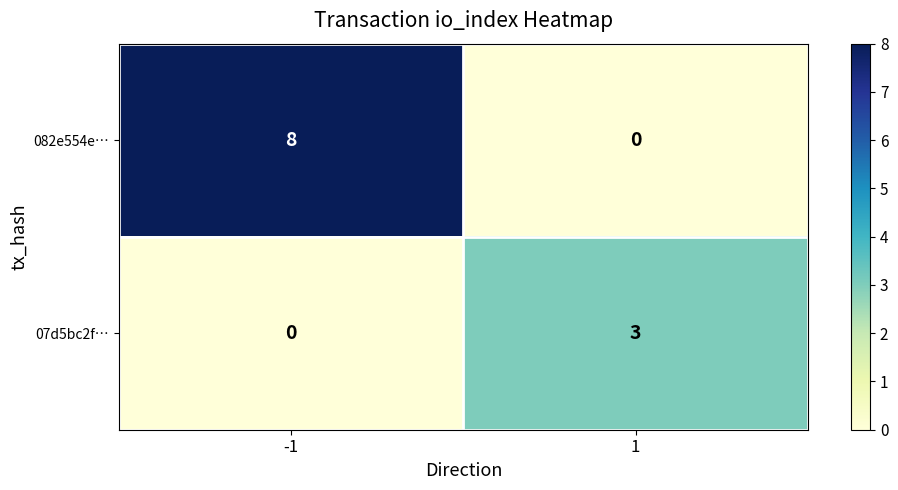

What is the difference between the maximum and minimum values in the 082e554e… series?

8